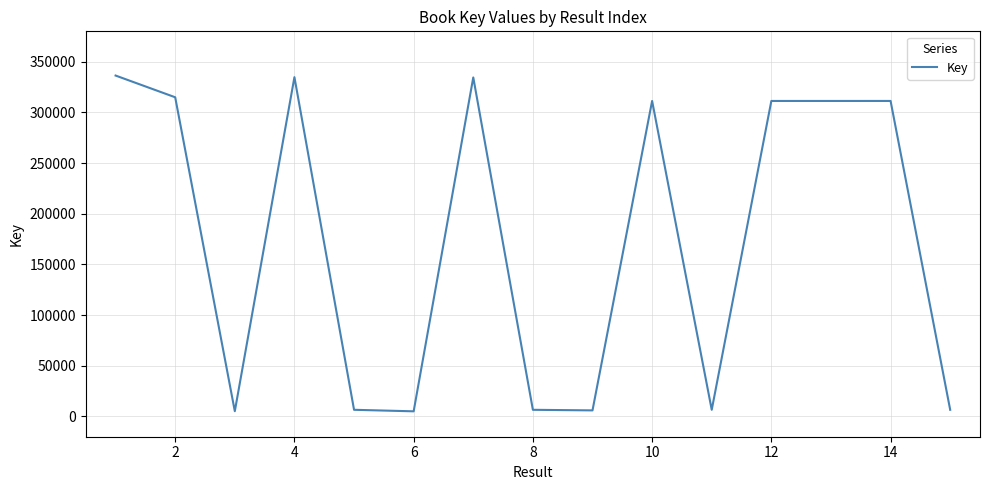

What is the minimum value shown in the chart?

5064